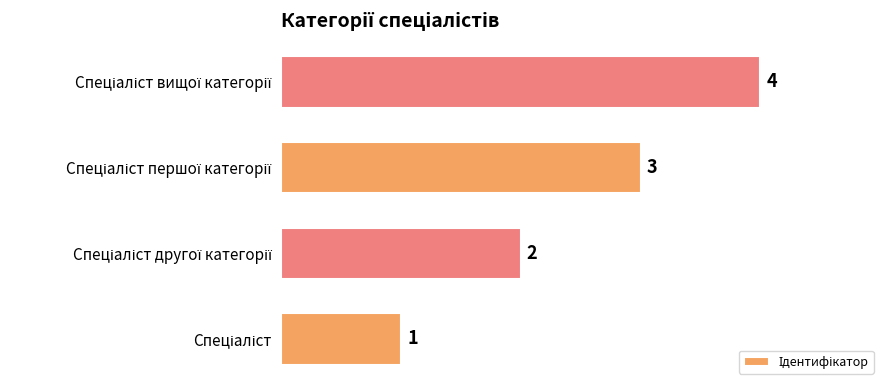

How many categories are shown in the chart?

4